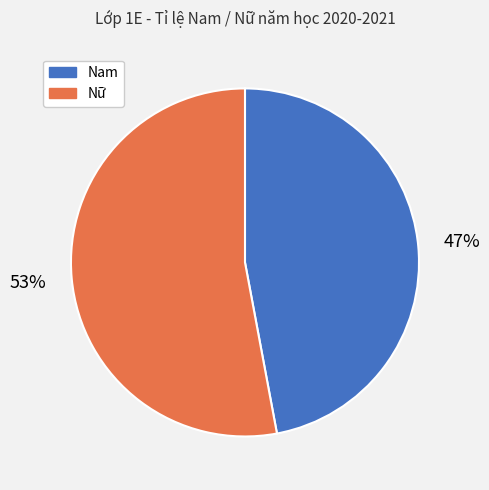

Is the sum of Nữ and Nam greater than half?

Yes